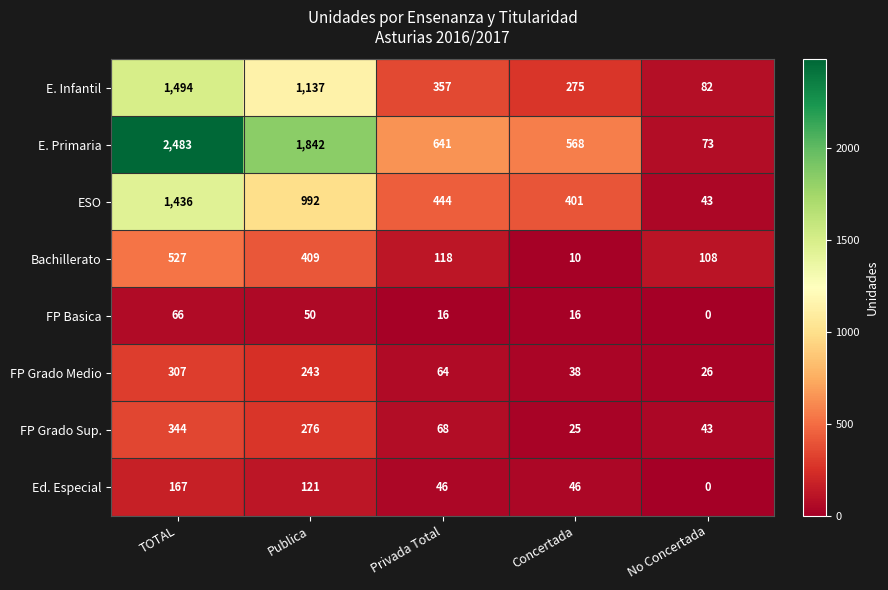

The value of FP Grado Medio at No Concertada is 26. True or false?

True